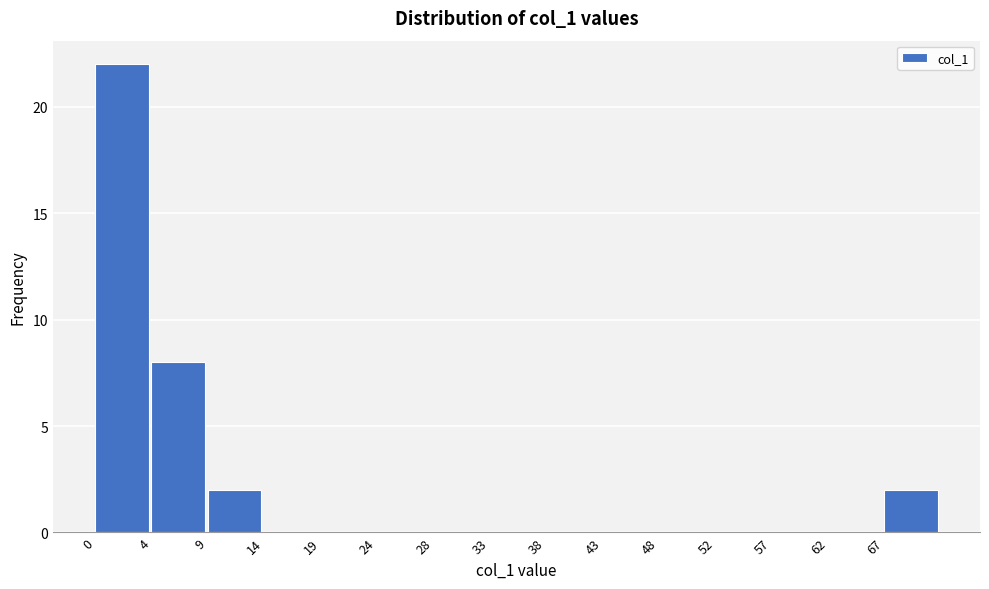

Reading left to right, list all the values displayed in this chart.

0=22	4=8	9=2	14=0	19=0	24=0	28=0	33=0	38=0	43=0	48=0	52=0	57=0	62=0	67=2